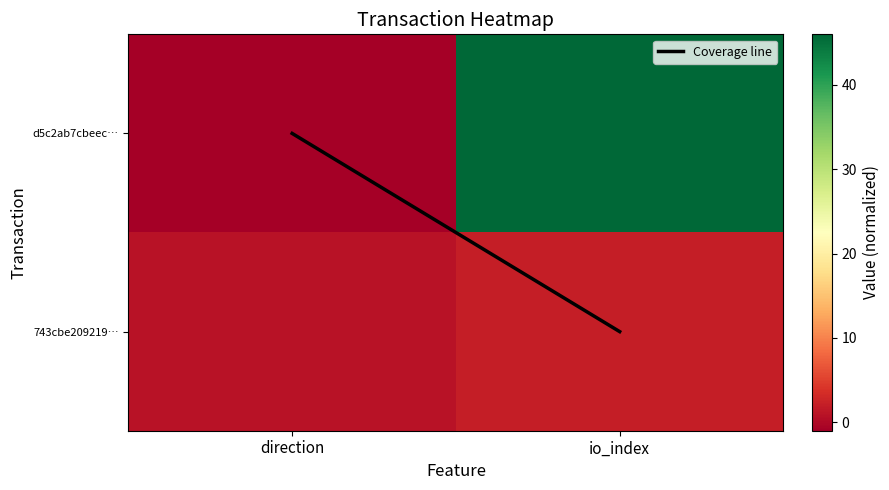

Which label corresponds to the largest value in the chart?

io_index